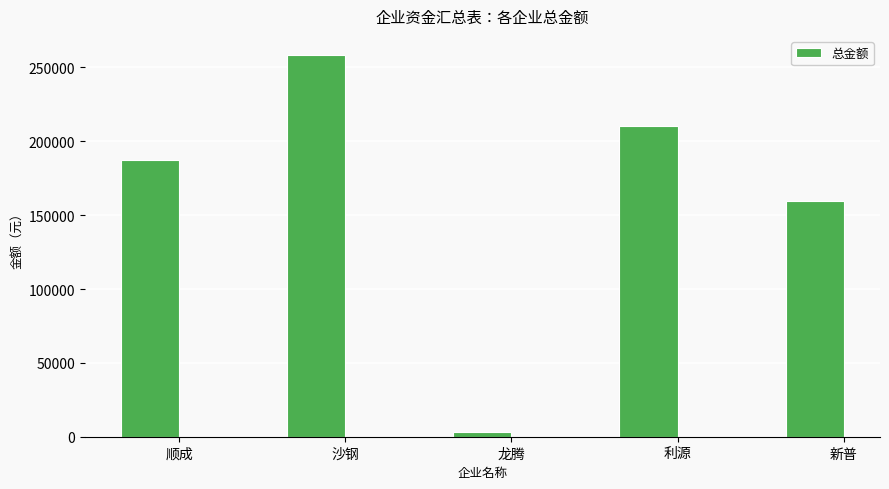

Where is the data nearest to the value 130820?

新普